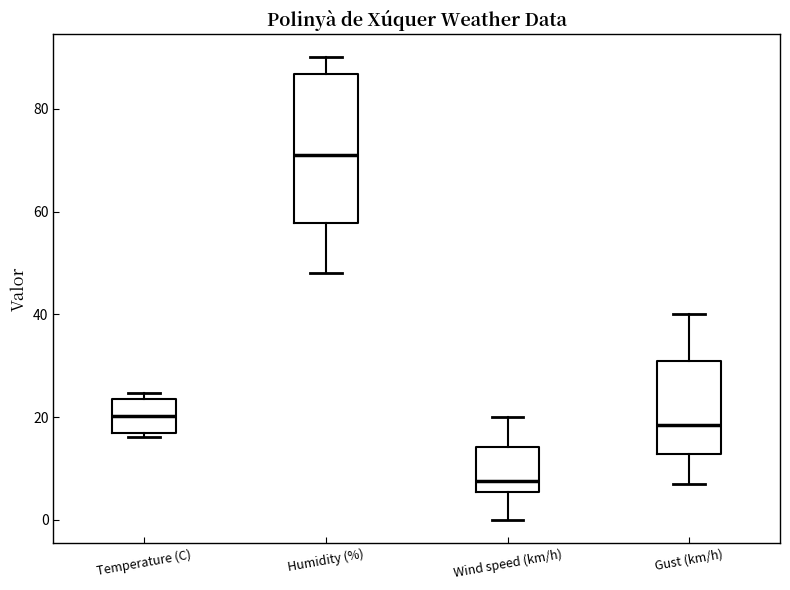

Reading left to right, transcribe this box plot: for each box, give where its median line is, the range the box spans, and where its two whiskers end, as read against the y-axis. The values are not printed on the chart, so give them approximately, as read against the axis.

Temperature (C): median 20, box 16 to 24, whiskers 16 (just below the box's lower edge) to 24 (just above the box's upper edge)
Humidity (%): median 72, box 58 to 86, whiskers 48 to 90
Wind speed (km/h): median 8, box 6 to 14, whiskers 0 to 20
Gust (km/h): median 18, box 12 to 32, whiskers 8 to 40